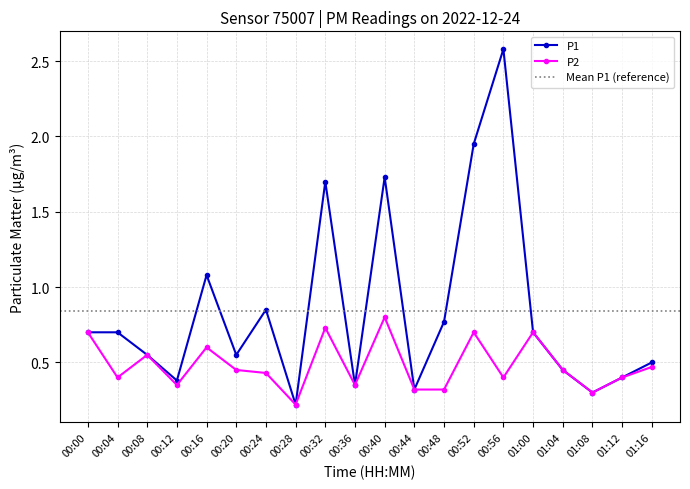

List the series in order of their peak value, highest first.

P1, P2